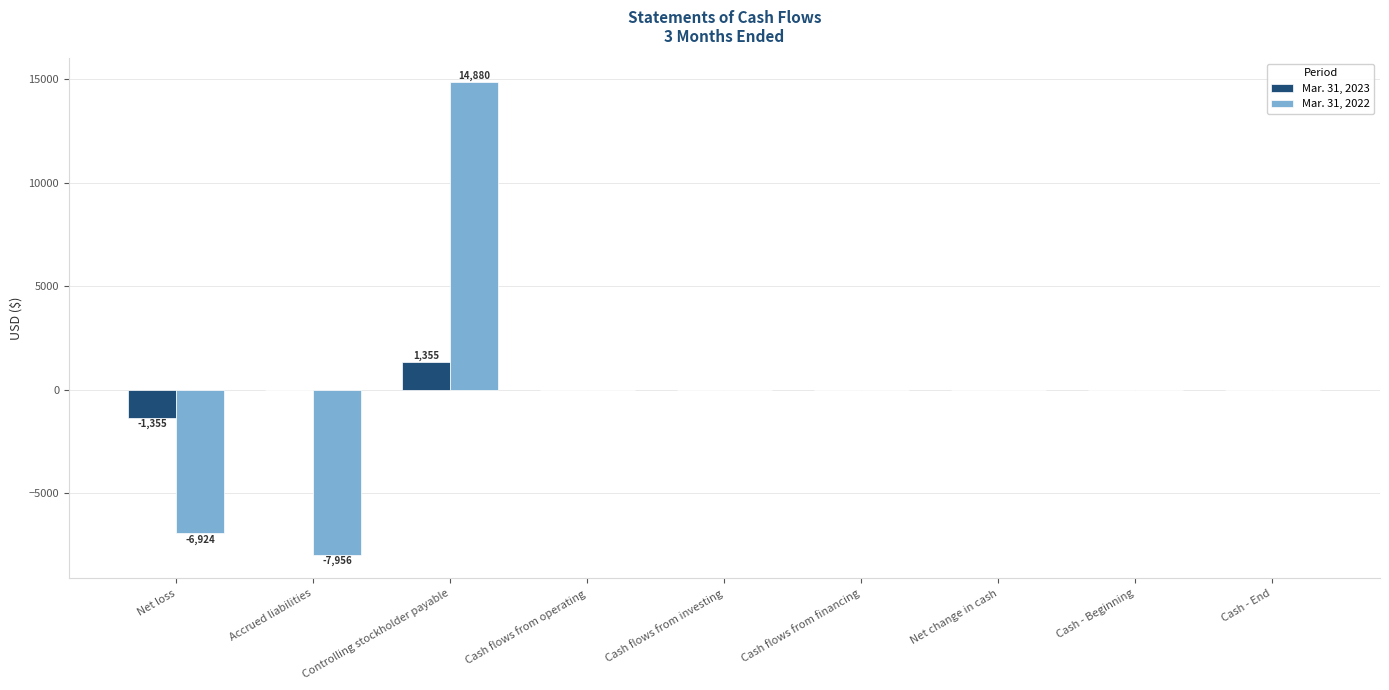

Between Net loss and Cash flows from investing, which series saw the biggest shift?

Mar. 31, 2022